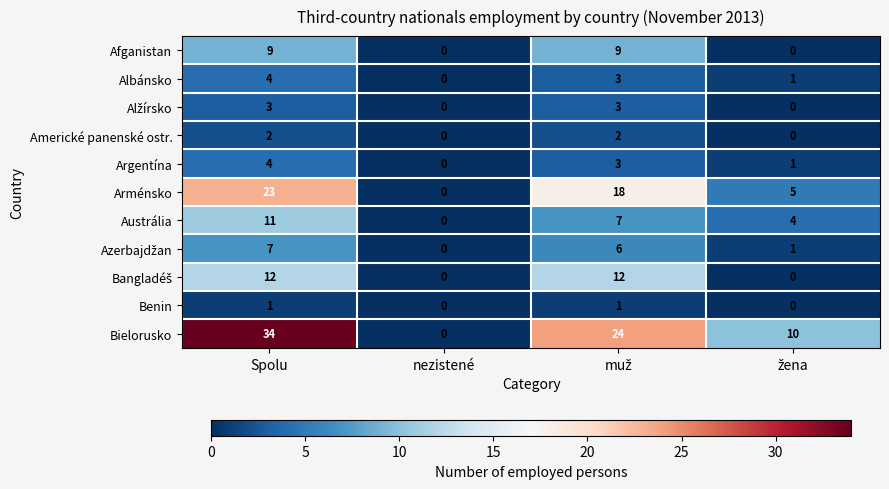

Which category has the highest value in the Arménsko series?

Spolu